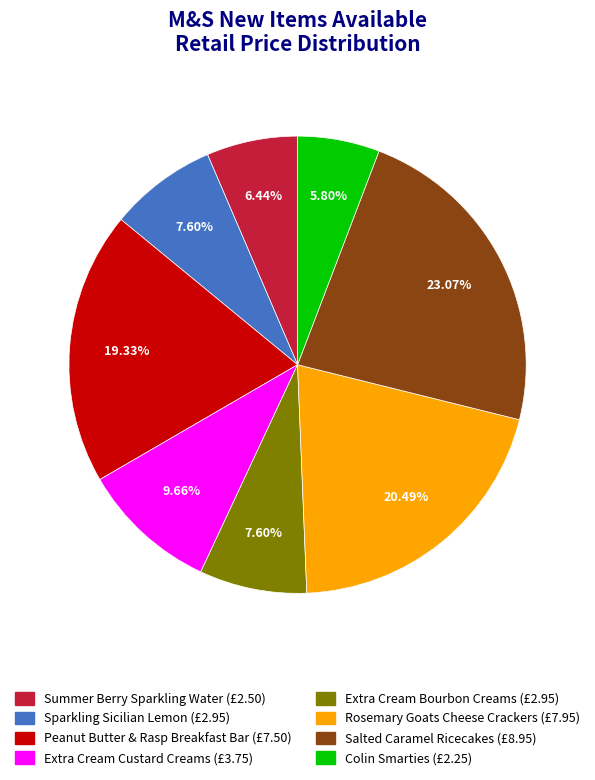

Which category has the smallest portion of the pie?

Colin Smarties